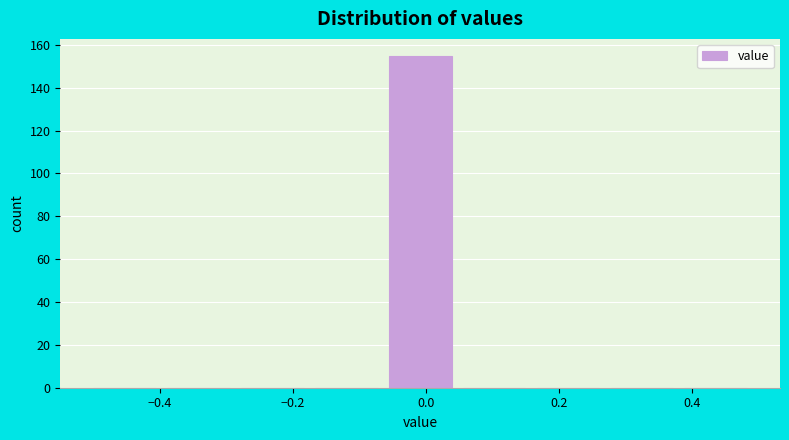

What is the height of the bar covering -0.06 to 0.06 on the x-axis? Neither the bar edges nor the heights are printed on the chart, so give them approximately, as read against the axes.

156